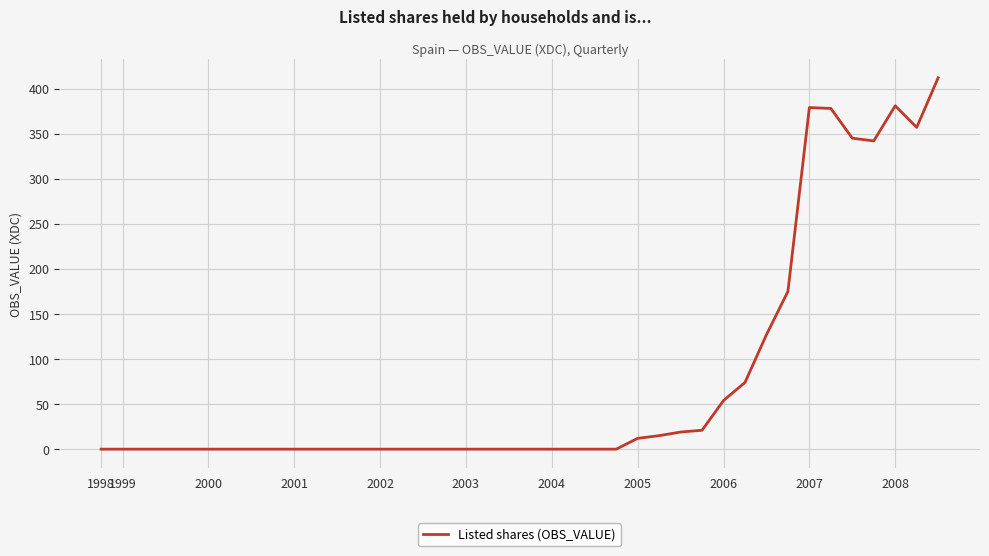

What is the difference between the maximum and minimum values?

412